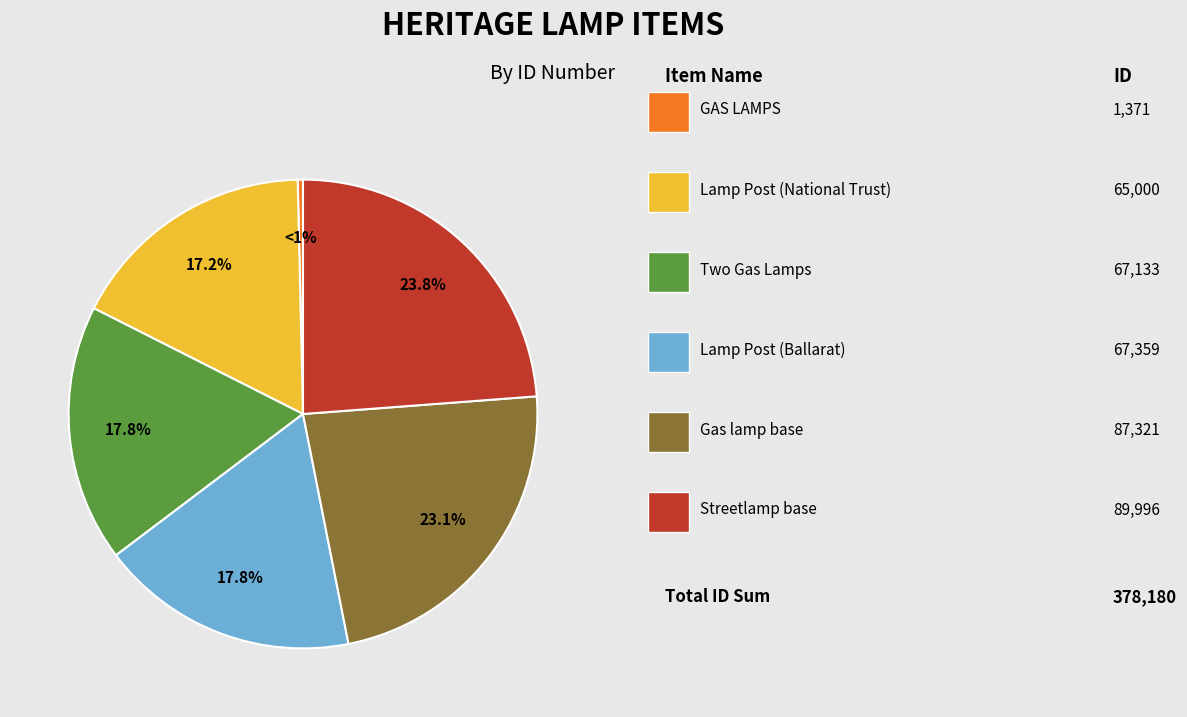

Combined, what portion of the pie is Gas lamp base and Lamp Post (Ballarat)?

40.9%